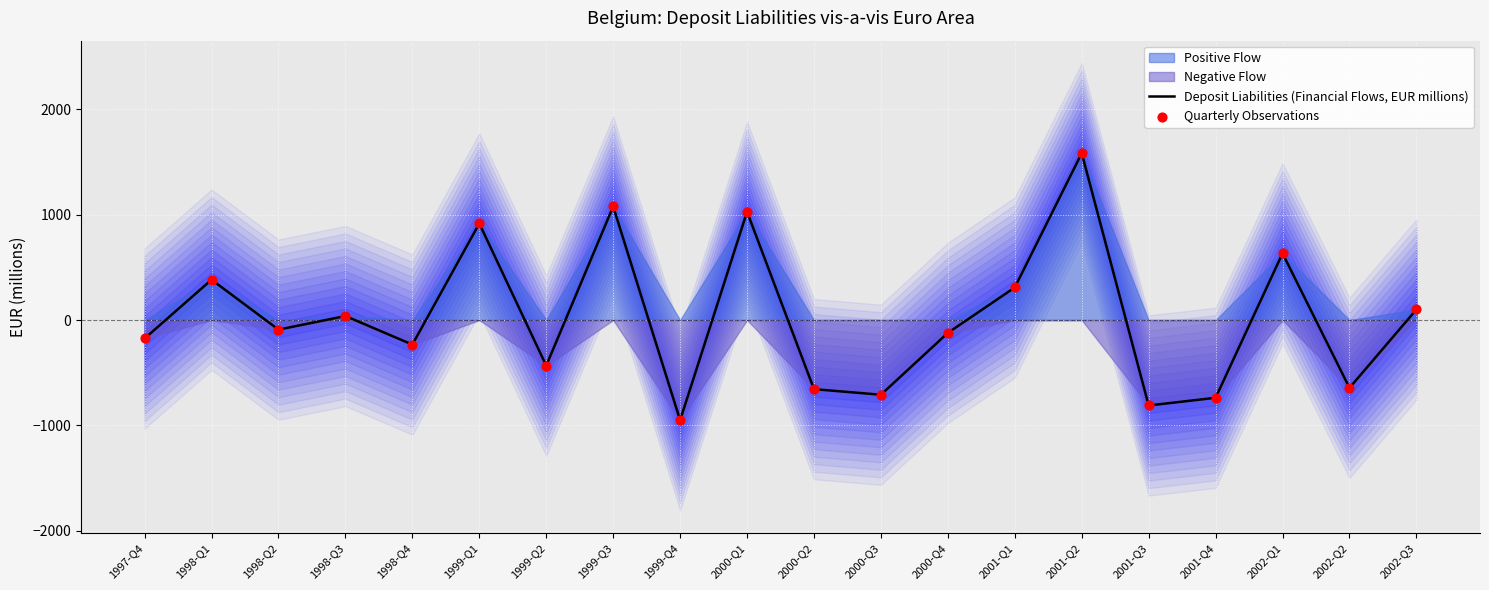

What is the minimum value for Deposit Liabilities (Financial Flows, EUR millions)?

-951